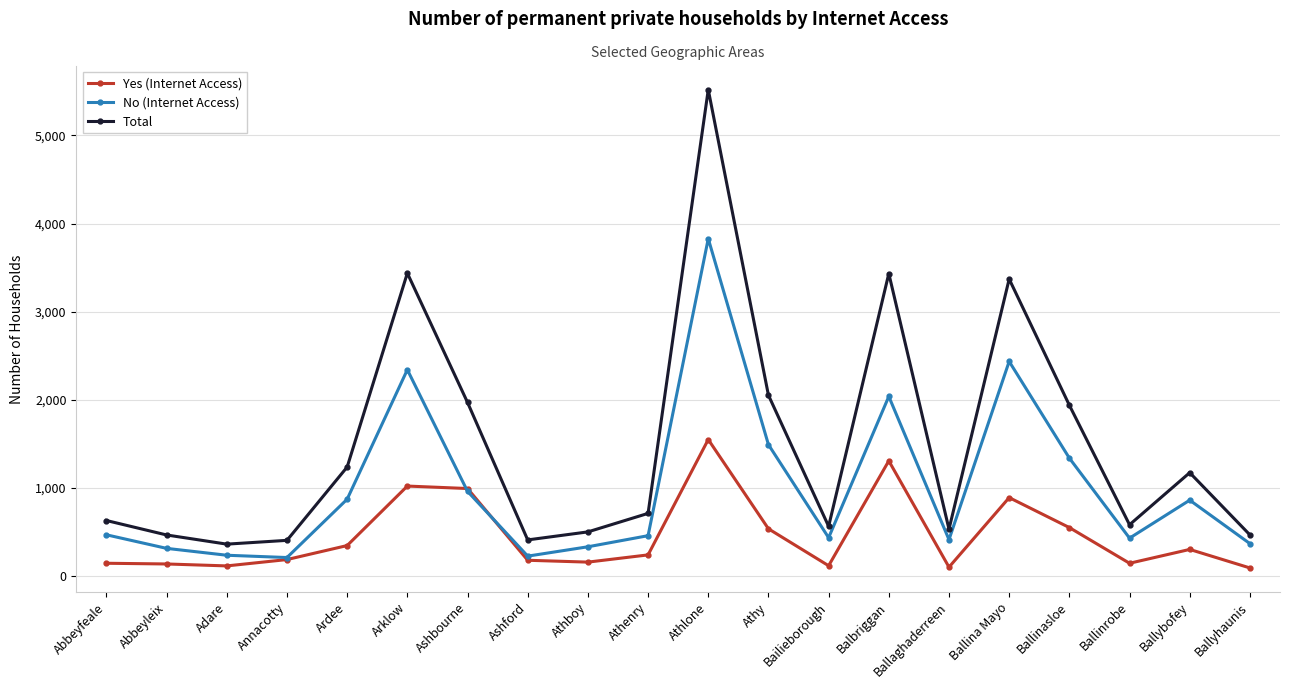

Which series changed the most between Annacotty and Ballybofey?

Total